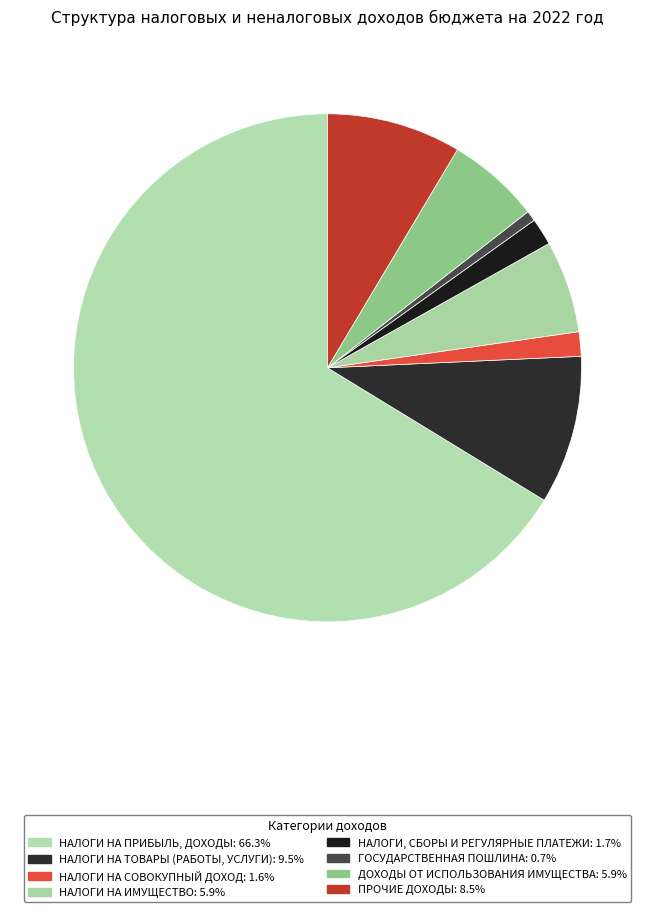

Combined, do НАЛОГИ НА СОВОКУПНЫЙ ДОХОД and ПРОЧИЕ ДОХОДЫ account for over 50%?

No